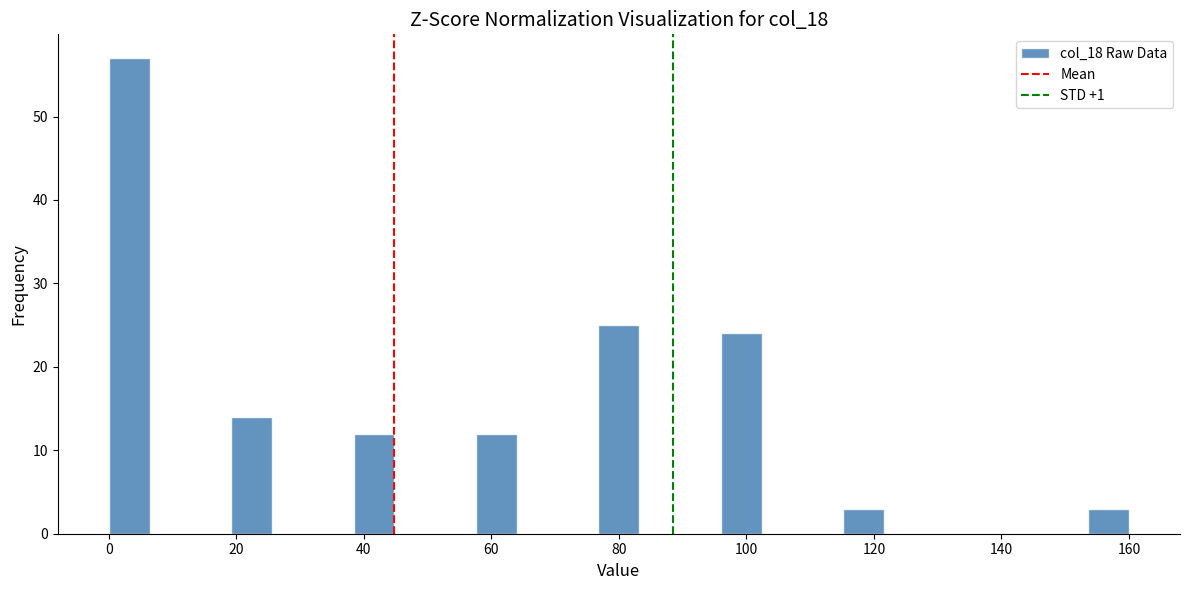

Around what value on the x-axis is the tallest bar? Give the approximate position of its centre, as read against the axis.

4